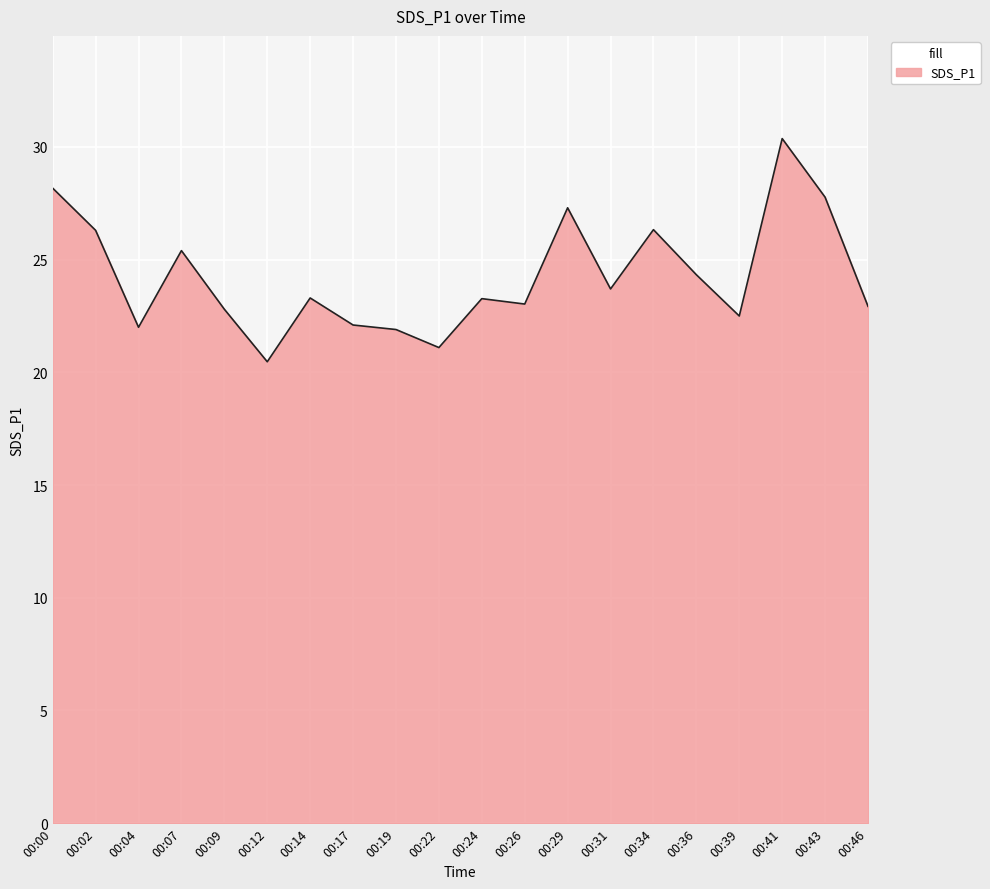

What is the difference between the maximum and second lowest values?

9.3